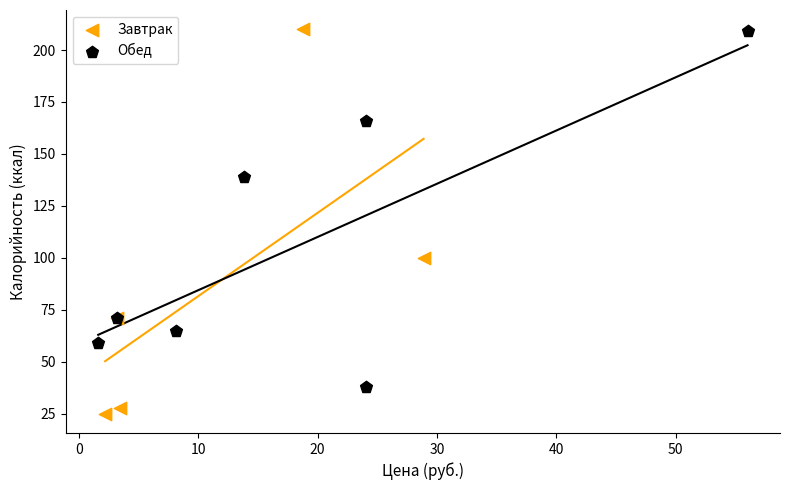

Which series has the largest Y range (max minus min)?

Завтрак